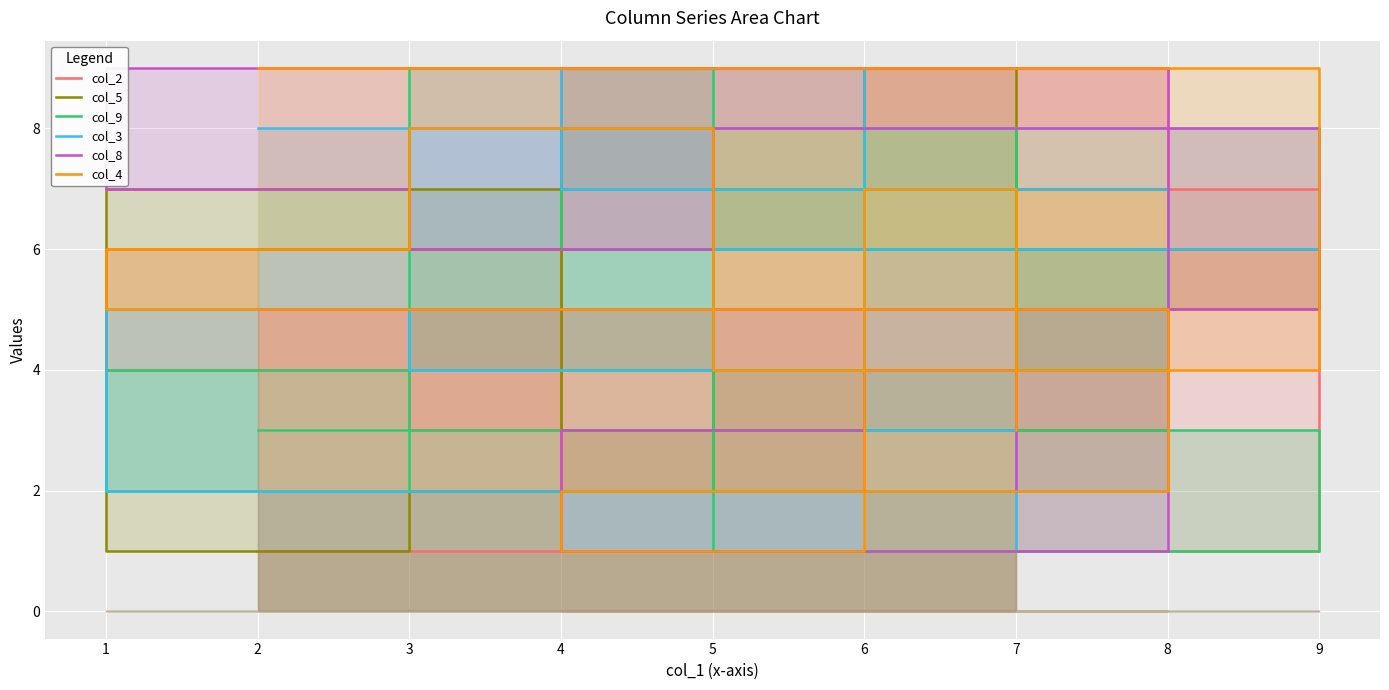

What is the value of the col_3 point at the 9th from the left?

1